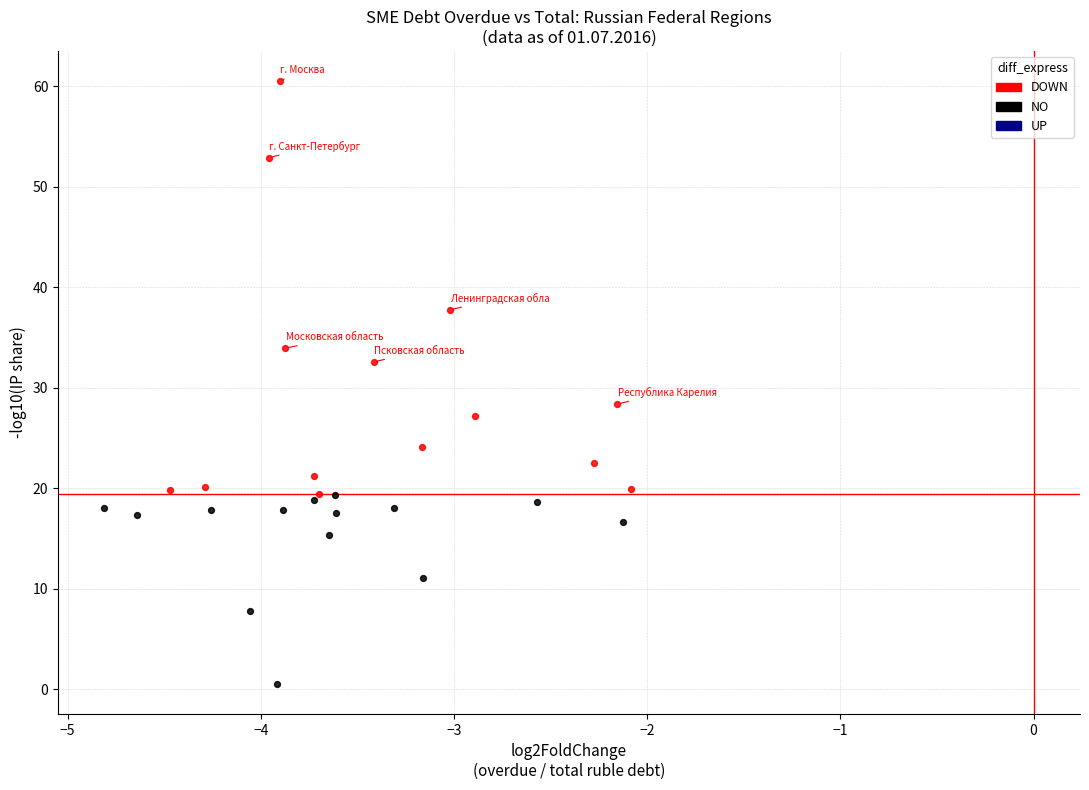

Which series has the largest Y range (max minus min)?

DOWN